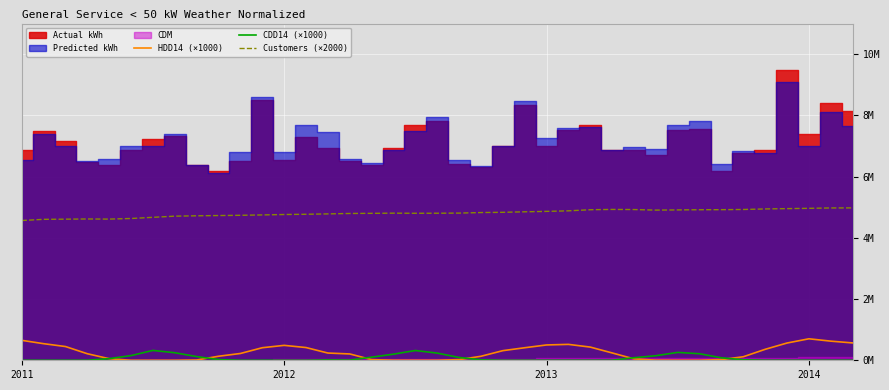

Reading right to left, extract all data points from this chart.

HDD14 (×1000): 566600.0	625100.0	701900.0	563900.0	358200.0	115400.0	22100.0	0.0	0.0	2600.0	45100.0	240000.0	430800.0	519500.0	500500.0	409500.0	314000.0	130500.0	21500.0	0.0	0.0	1100.0	21500.0	206900.0	236300.0	415700.0	487100.0	410000.0	221900.0	131600.0	9000.0	0.0	0.0	0.0	50800.0	213600.0	448800.0	542200.0	651300.0
CDD14 (×1000): 0.0	0.0	0.0	0.0	0.0	16100.0	80200.0	213400.0	257300.0	149200.0	83100.0	1400.0	0.0	0.0	0.0	0.0	0.0	13100.0	92100.0	234100.0	319400.0	199500.0	101500.0	5200.0	11100.0	0.0	0.0	0.0	0.0	22600.0	120300.0	246200.0	322300.0	153200.0	53700.0	1300.0	0.0	0.0	0.0
Customers (×2000): 4978000.0	4976000.0	4964000.0	4954000.0	4944000.0	4926000.0	4920000.0	4918000.0	4912000.0	4906000.0	4924000.0	4928000.0	4918000.0	4882000.0	4864000.0	4850000.0	4834000.0	4826000.0	4808000.0	4804000.0	4802000.0	4806000.0	4800000.0	4796000.0	4782000.0	4770000.0	4762000.0	4748000.0	4736000.0	4728000.0	4720000.0	4708000.0	4670000.0	4632000.0	4612000.0	4616000.0	4610000.0	4604000.0	4566000.0